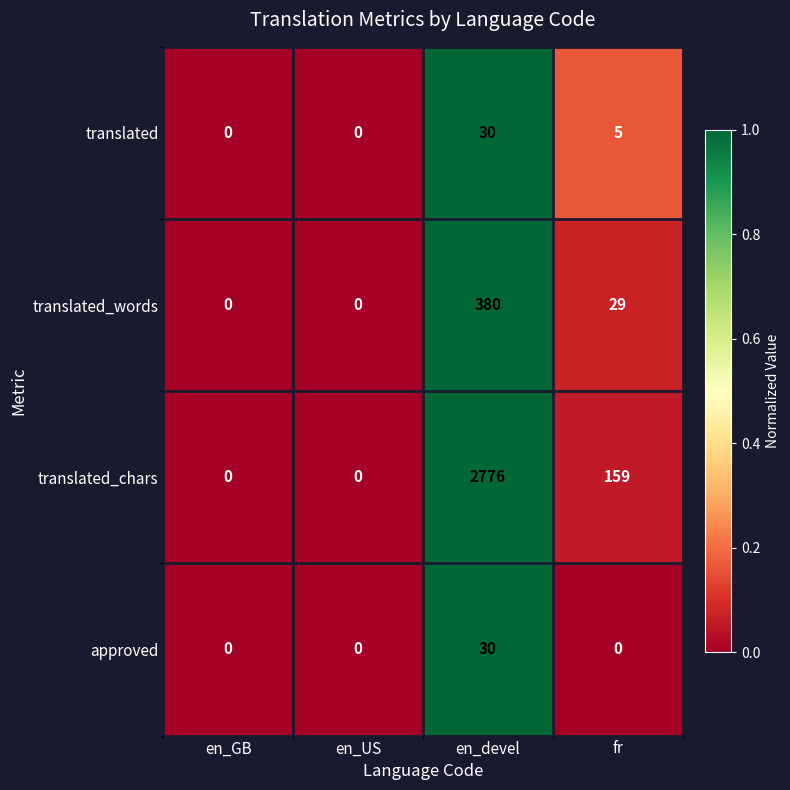

True or false: translated has a value of 18 at en_devel.

False